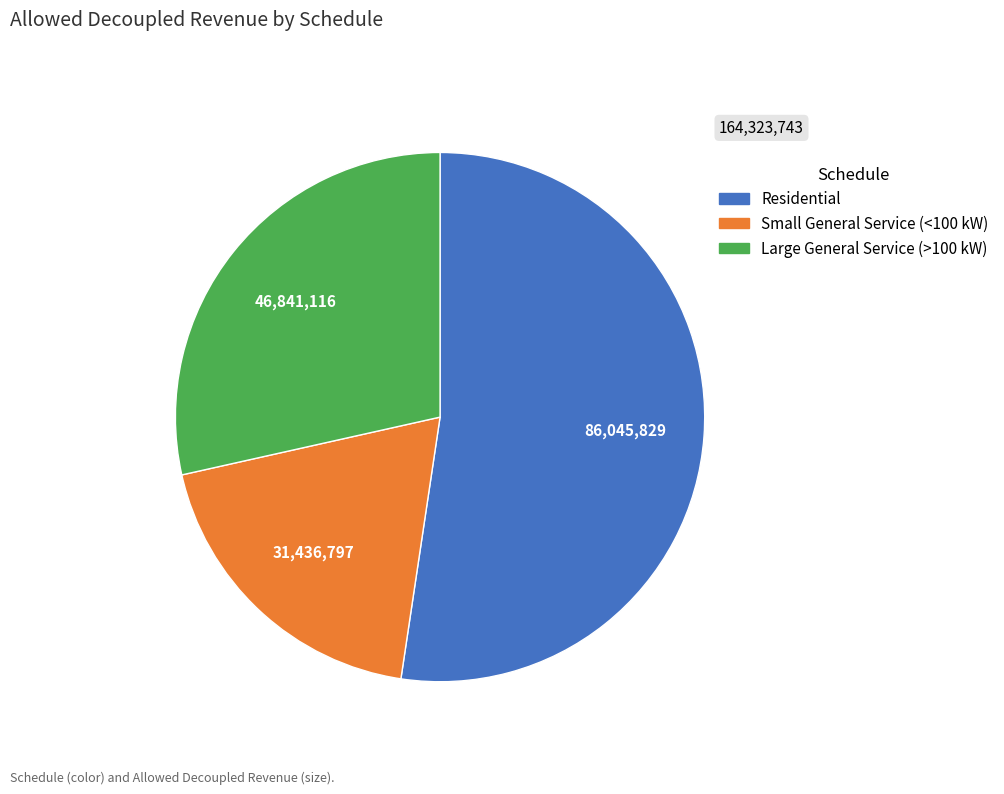

Does any single category account for the majority?

Yes